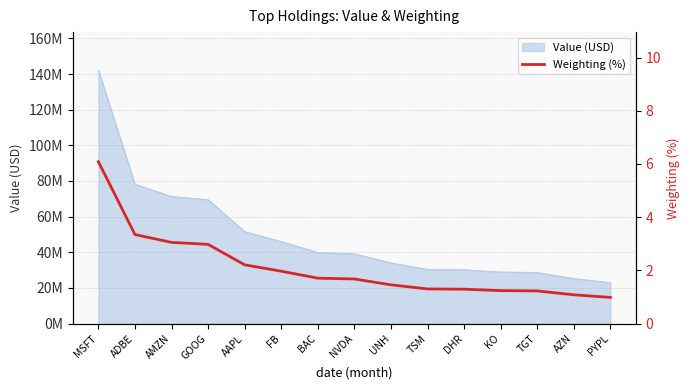

How many values are below 1?

1